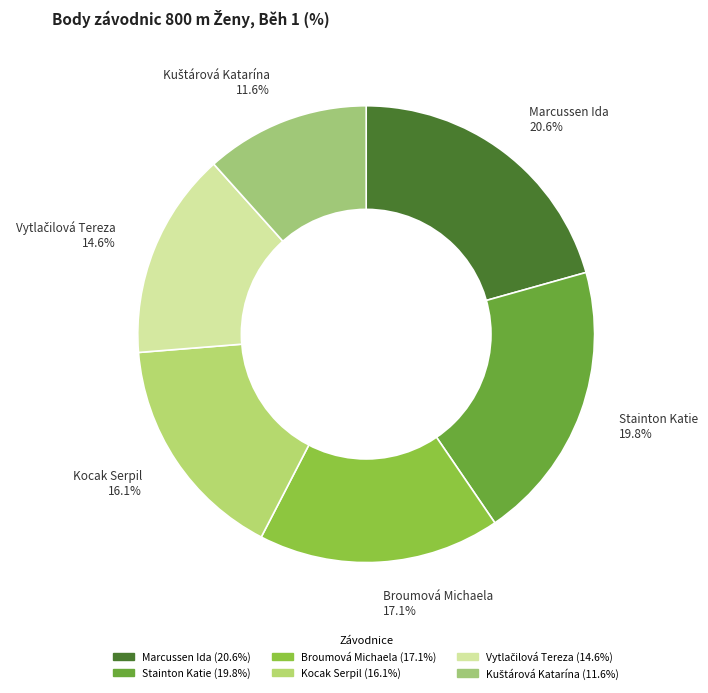

What is the ratio of the value at Marcussen Ida to the value at Stainton Katie?

1.0